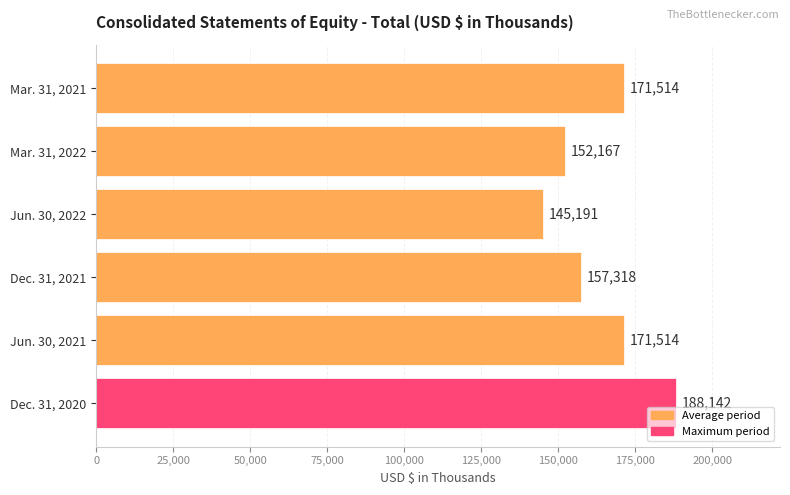

How many distinct data groups are displayed?

1